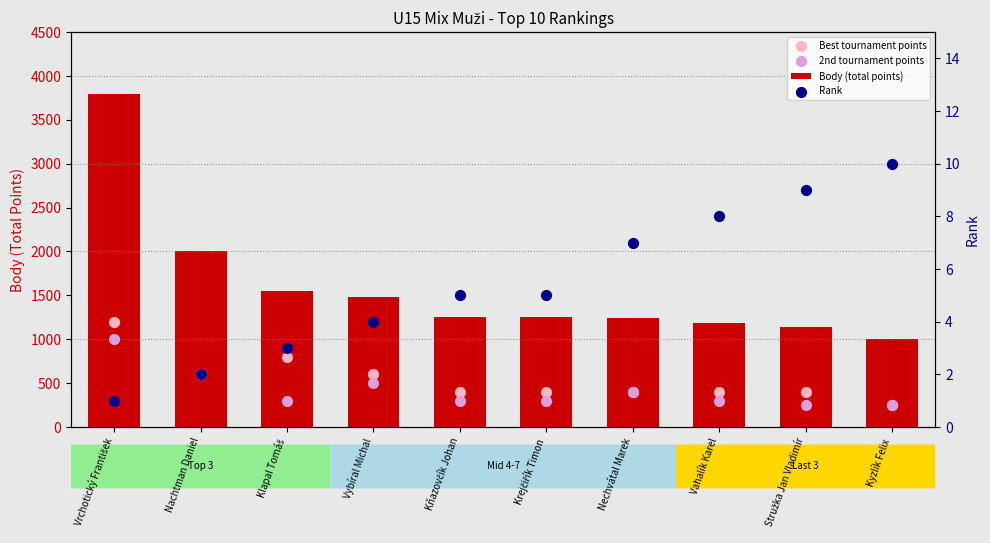

Which series has the largest Y range (max minus min)?

Body (total points)